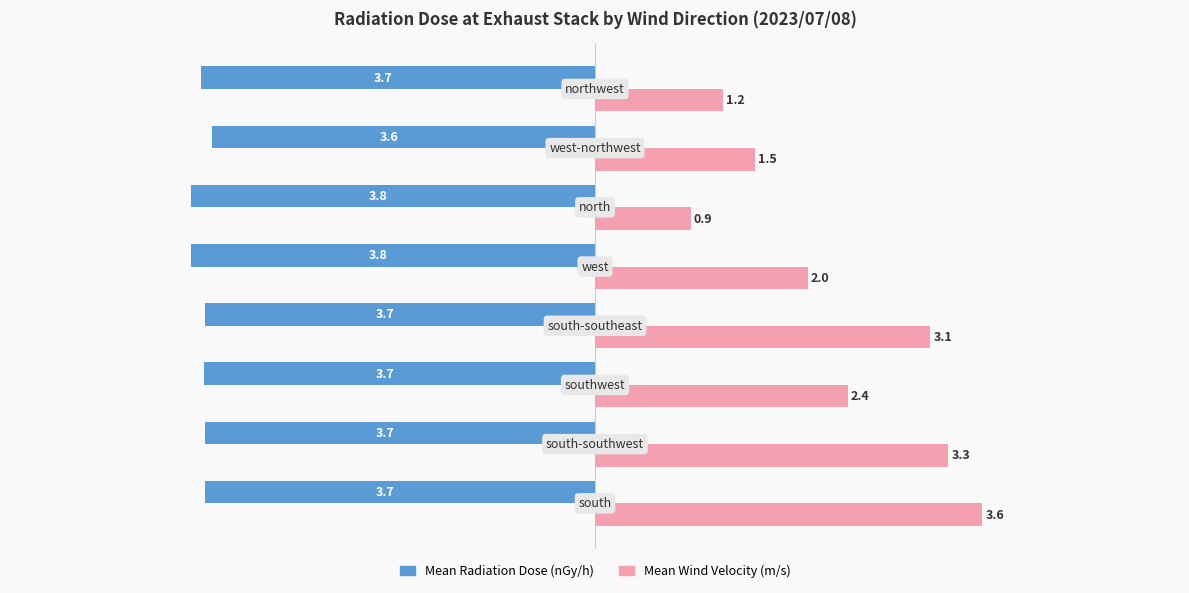

Rank the series by their maximum value, from lowest to highest.

Mean Radiation Dose (nGy/h), Mean Wind Velocity (m/s)